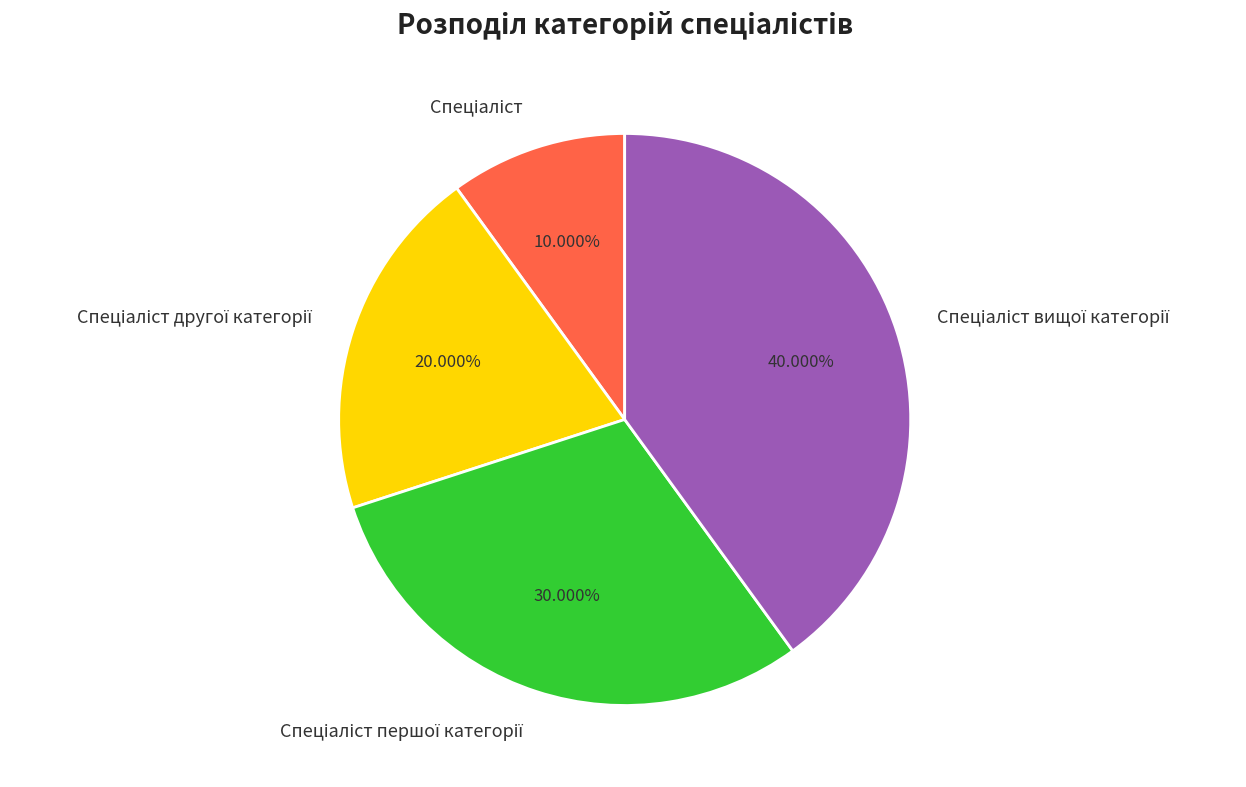

Is there any slice that represents more than half of the pie?

No